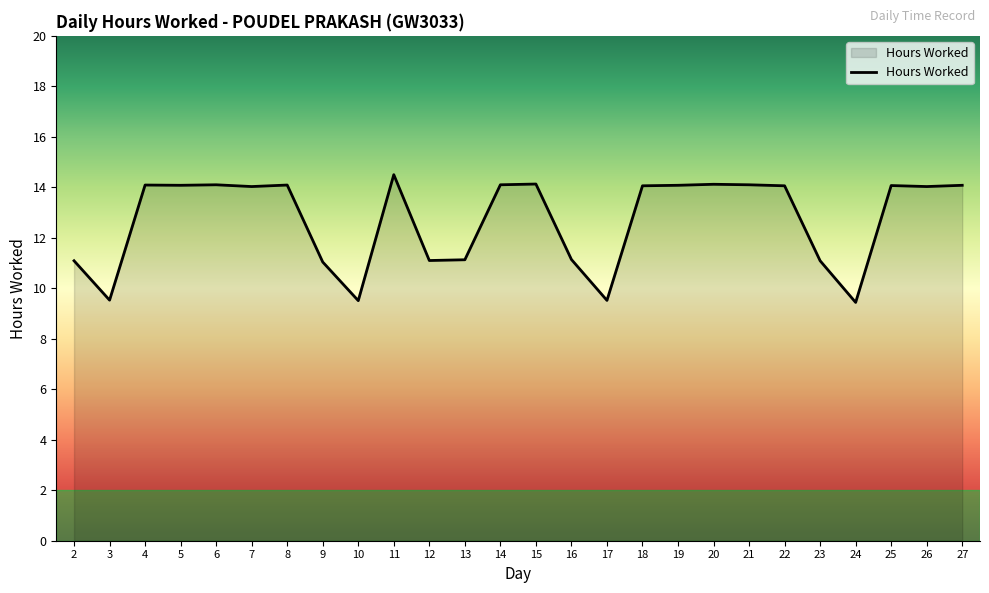

What is the ratio of the value at 19 to the value at 6?

1.0